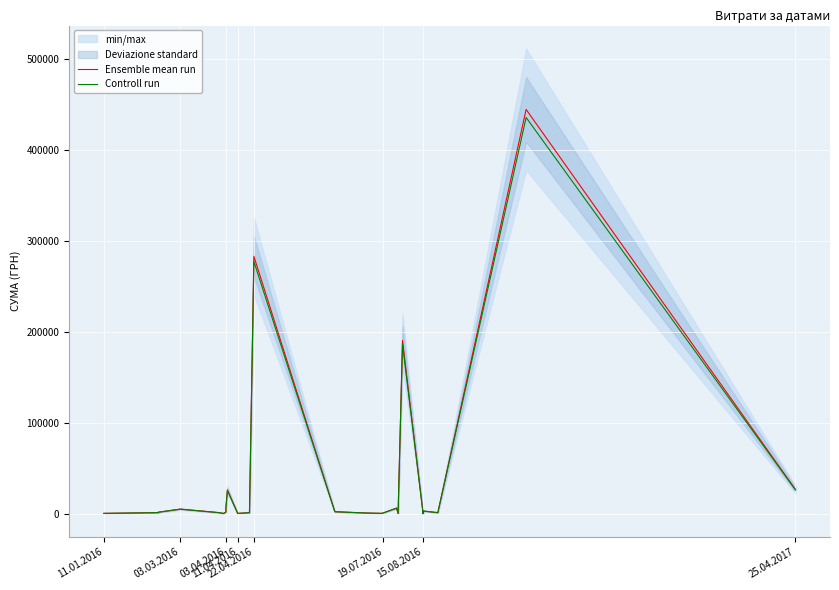

True or false: Ensemble mean run and Controll run intersect in this chart.

False